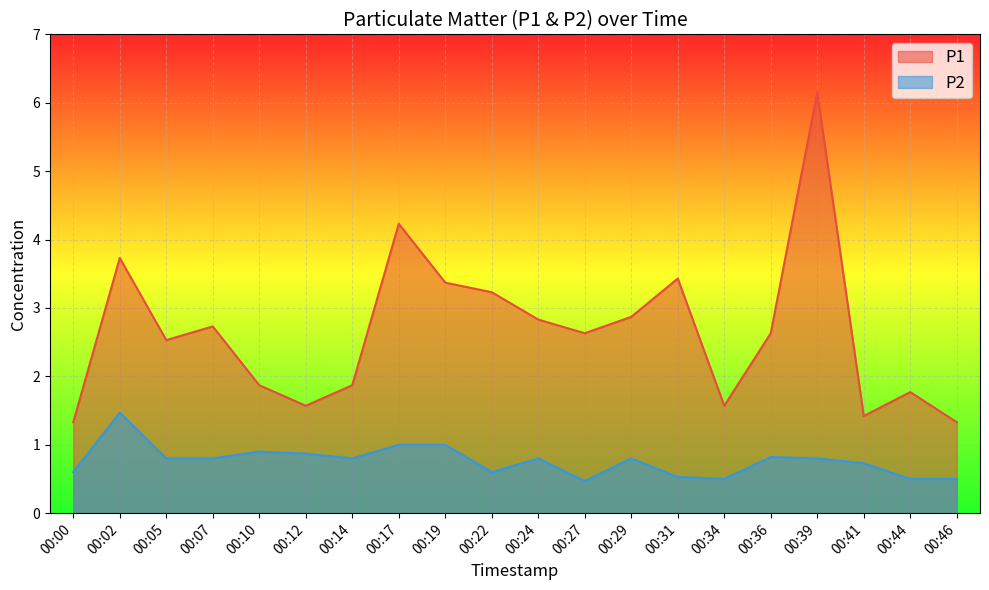

What value does the P1 series have at 00:46?

1.3